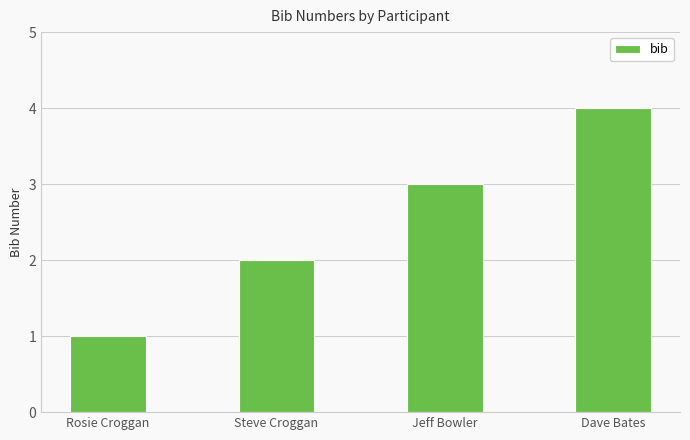

What is the maximum value shown in the chart?

4